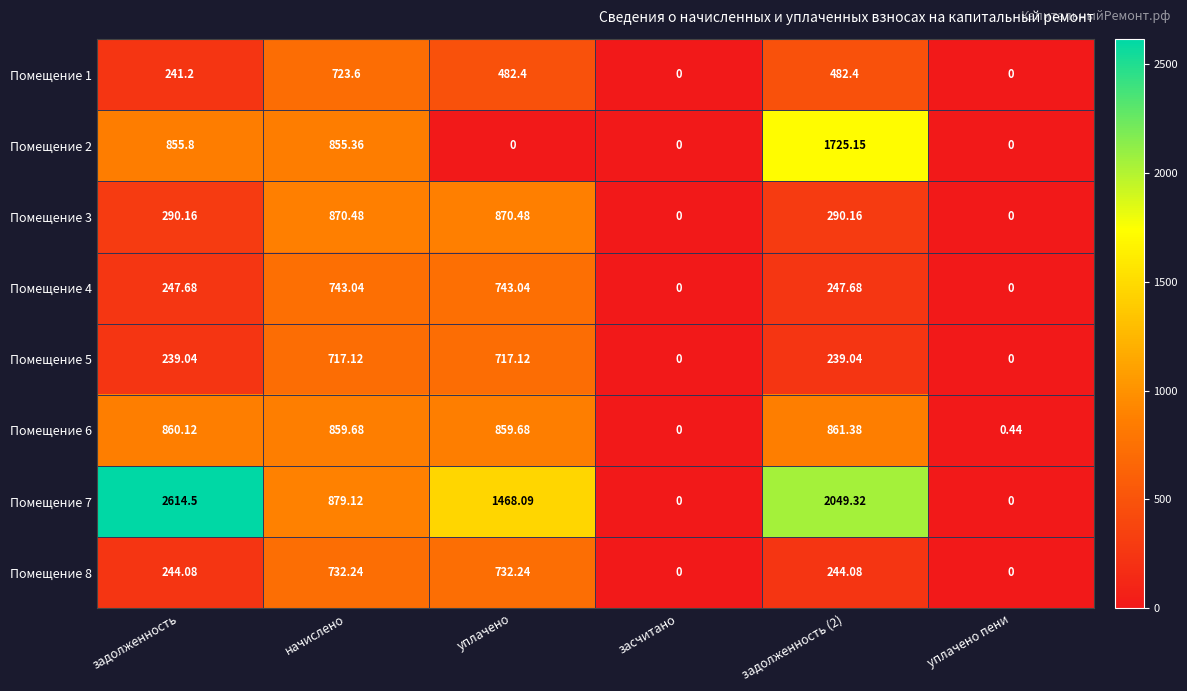

Which category has the highest value in the Помещение 1 series?

начислено